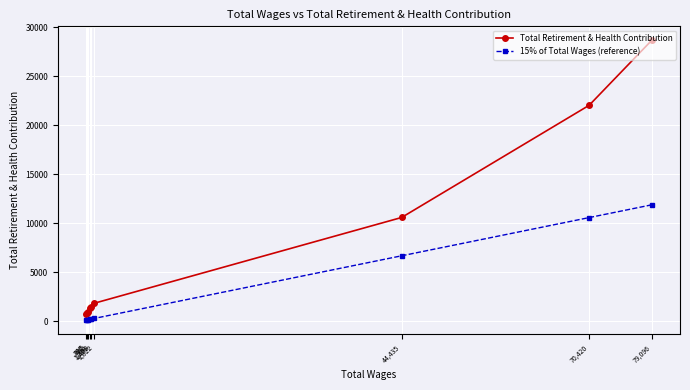

Where does the 15% of Total Wages (reference) series first go above 211?

1,408